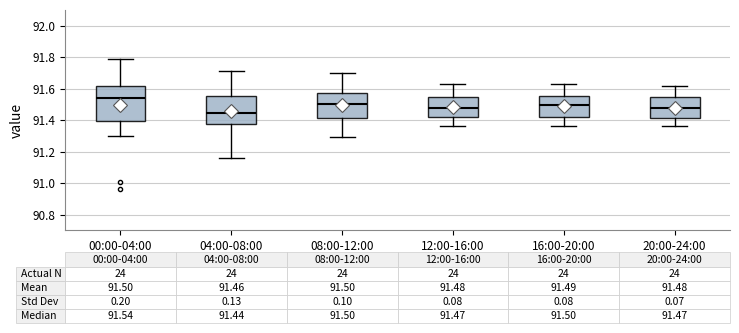

Comparing the boxes themselves (not the whiskers), which one is the tallest?

00:00-04:00